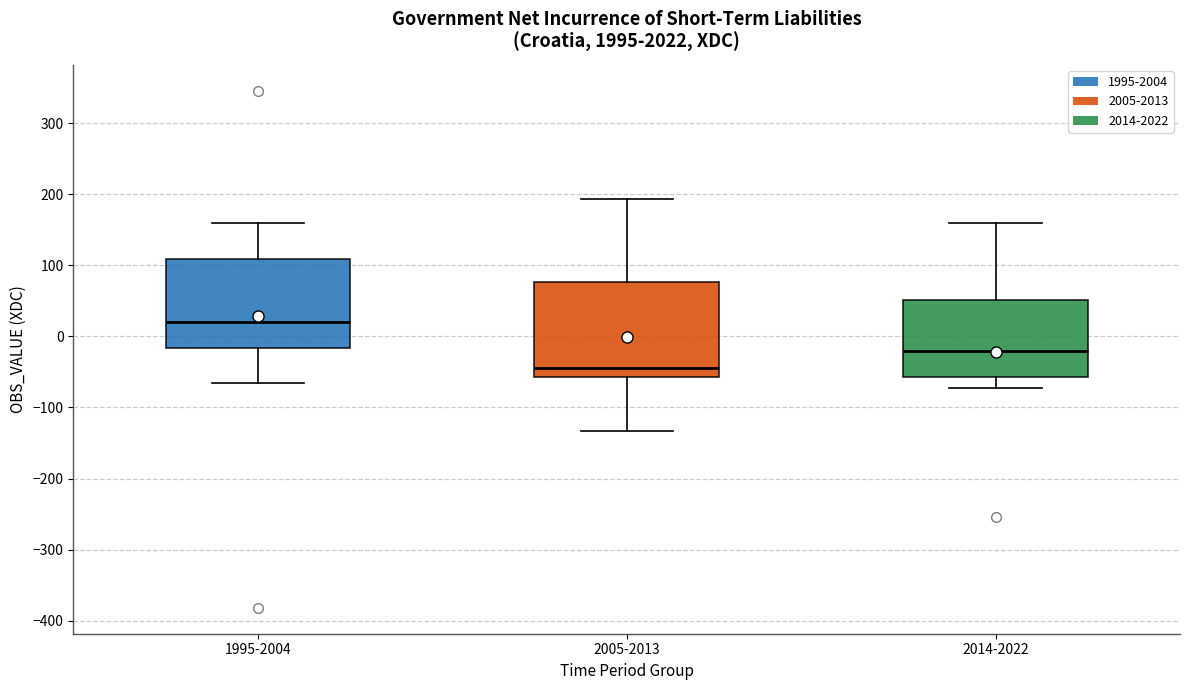

Reading left to right, transcribe this box plot: for each box, give where its median line is, the range the box spans, and where its two whiskers end, as read against the y-axis. The values are not printed on the chart, so give them approximately, as read against the axis.

1995-2004: median 20, box -20 to 110, whiskers -70 to 160
2005-2013: median -40, box -60 to 80, whiskers -130 to 190
2014-2022: median -20, box -60 to 50, whiskers -70 to 160